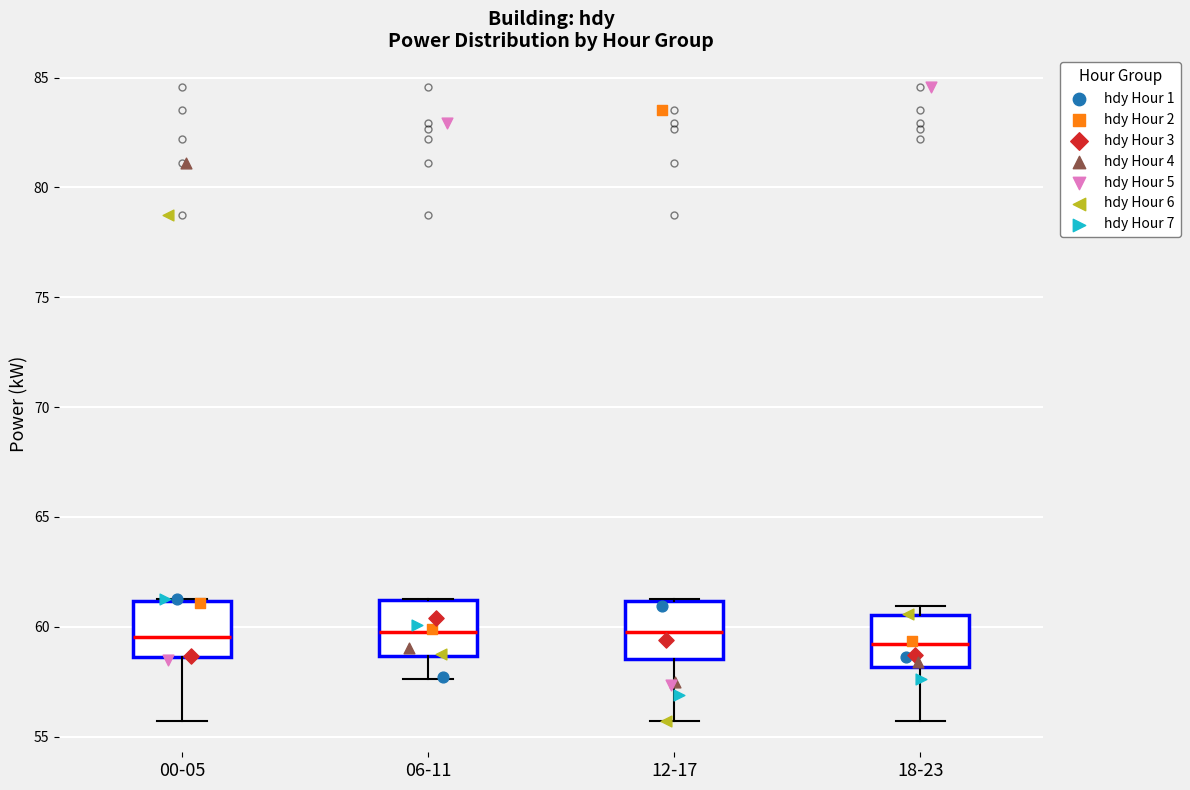

Reading left to right, read every box against the y-axis: the position of its median line, the range the box covers, and the ends of its whiskers. The values are not printed on the chart, so give them approximately, as read against the axis.

00-05: median 59.5, box 58.5 to 61.0, whiskers 55.5 to 61.5
06-11: median 60.0, box 58.5 to 61.0, whiskers 57.5 to 61.5
12-17: median 60.0, box 58.5 to 61.0, whiskers 55.5 to 61.5
18-23: median 59.0, box 58.0 to 60.5, whiskers 55.5 to 61.0